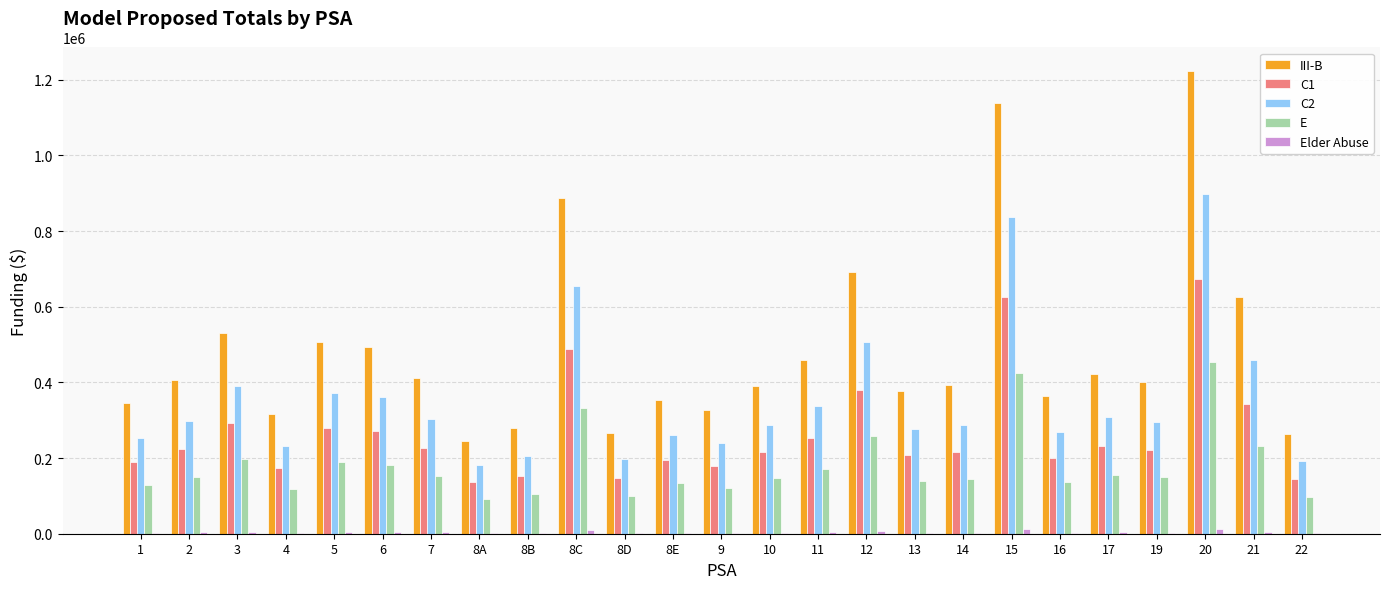

The value of C2 at 8A is 180925.8. True or false?

True